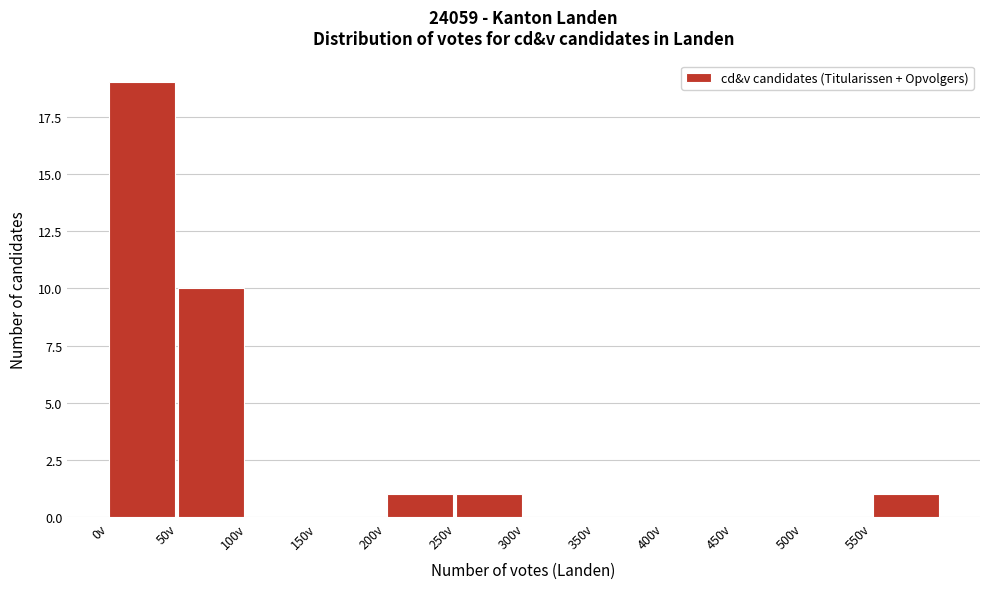

Reading left to right, list every bar in this chart as the range it spans on the x-axis followed by its height. The values are not printed on the chart, so give them approximately, as read against the axis.

0 to 50: 19
50 to 100: 10
100 to 150: 0
150 to 200: 0
200 to 250: 1
250 to 300: 1
300 to 350: 0
350 to 400: 0
400 to 450: 0
450 to 500: 0
500 to 550: 0
550 to 600: 1